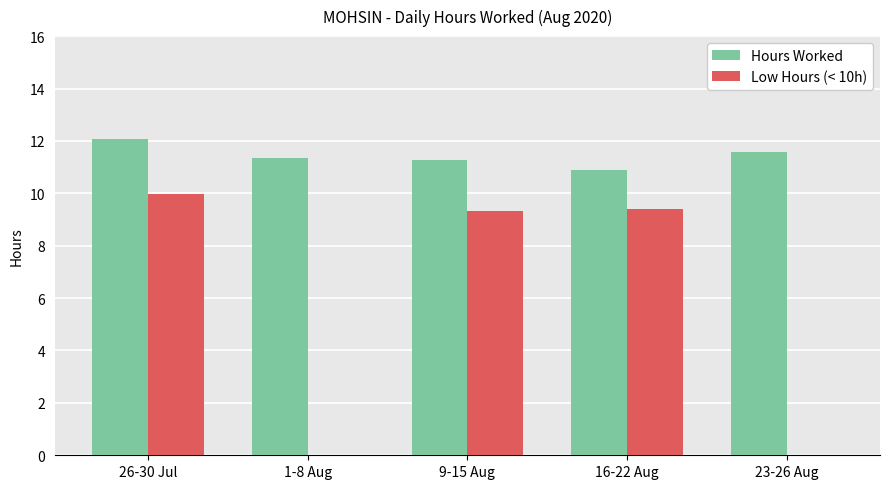

True or false: Hours Worked has a value of 4.4 at 1-8 Aug.

False